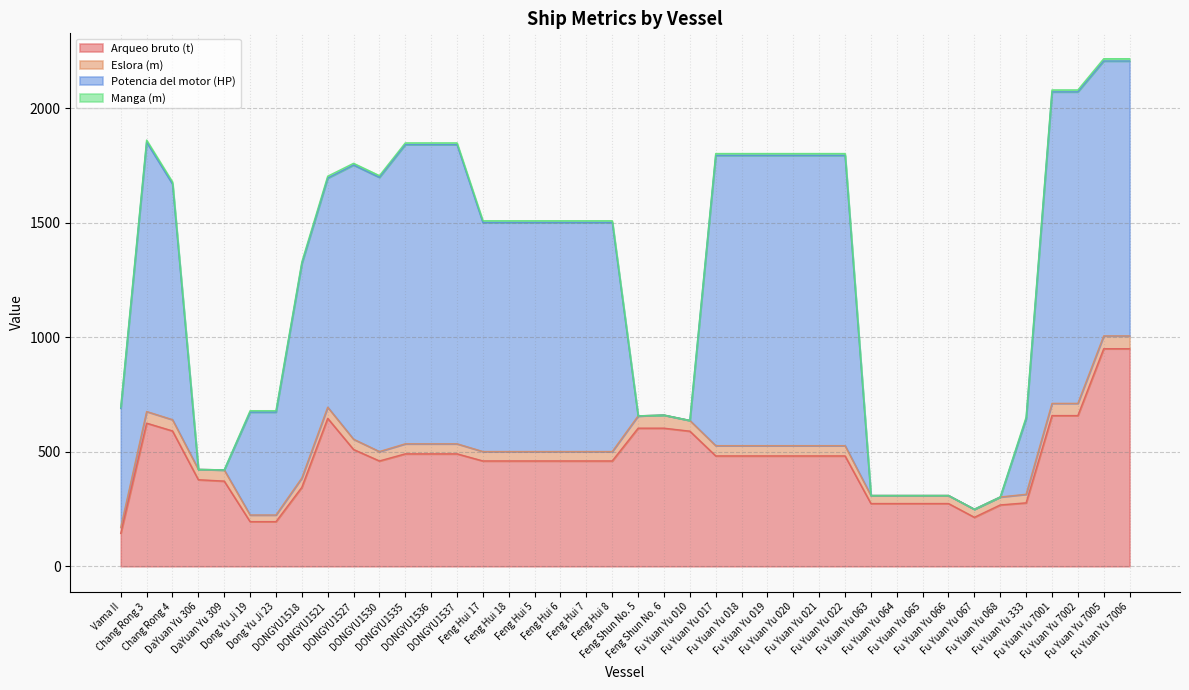

What is the total value across all series at DONGYU1537?

1848.6